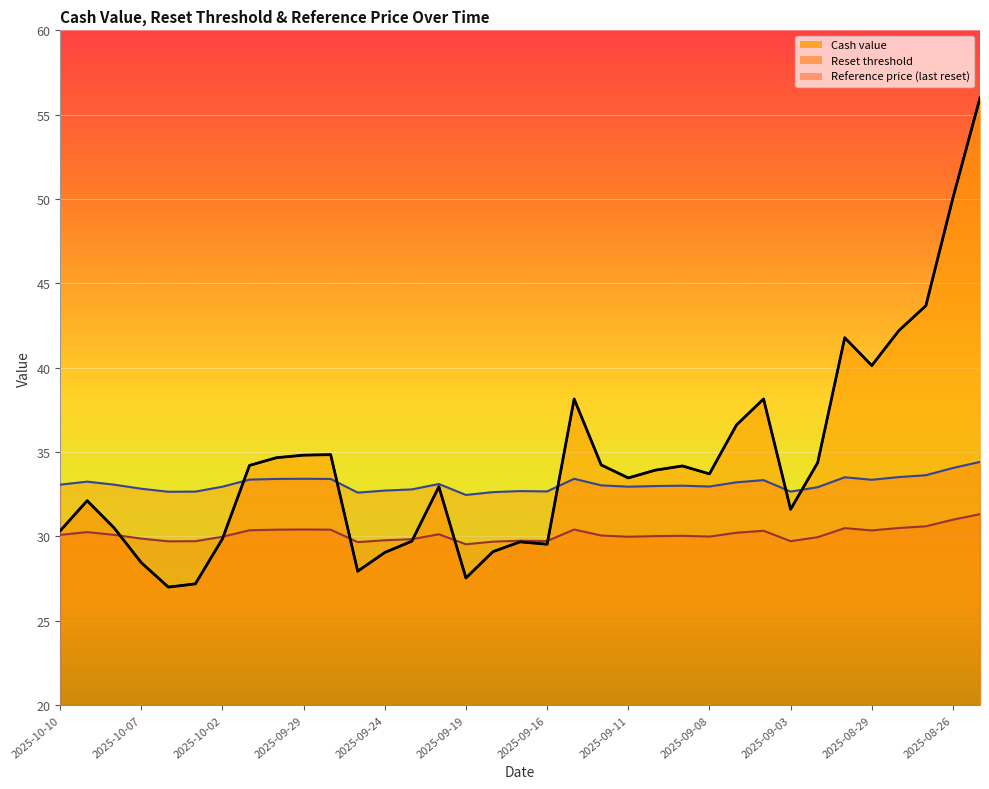

What is the value of the Cash value point at the 31st from the left?

40.1